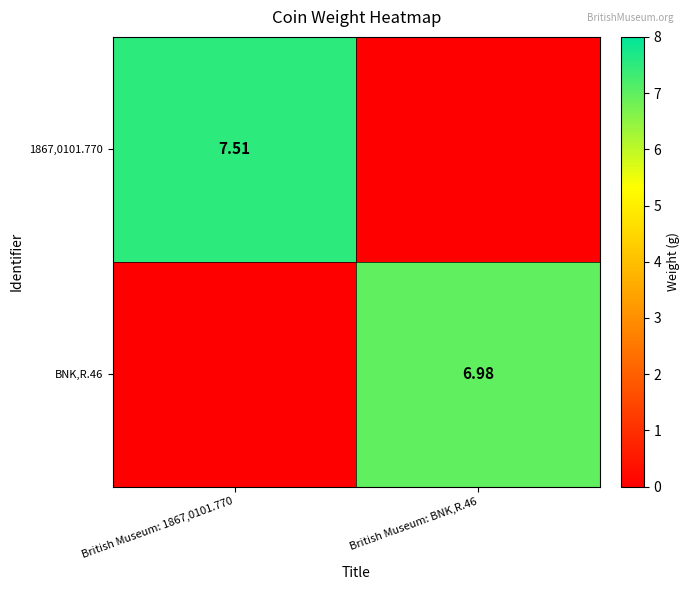

Rank the series by their average value, from highest to lowest.

1867,0101.770, BNK,R.46